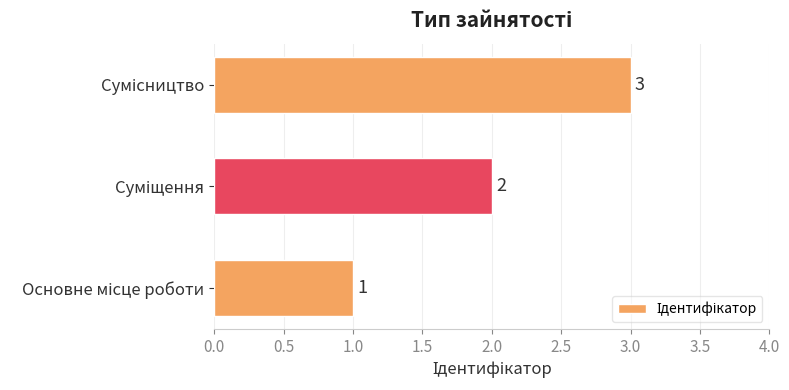

What is the sum of all values?

6